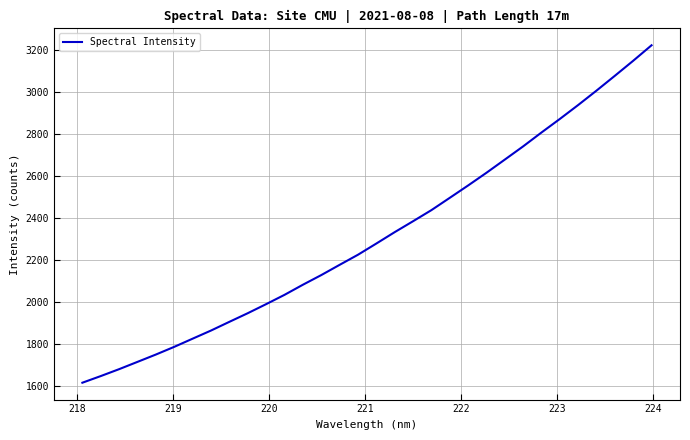

What is the difference between the maximum and minimum values?

1607.2